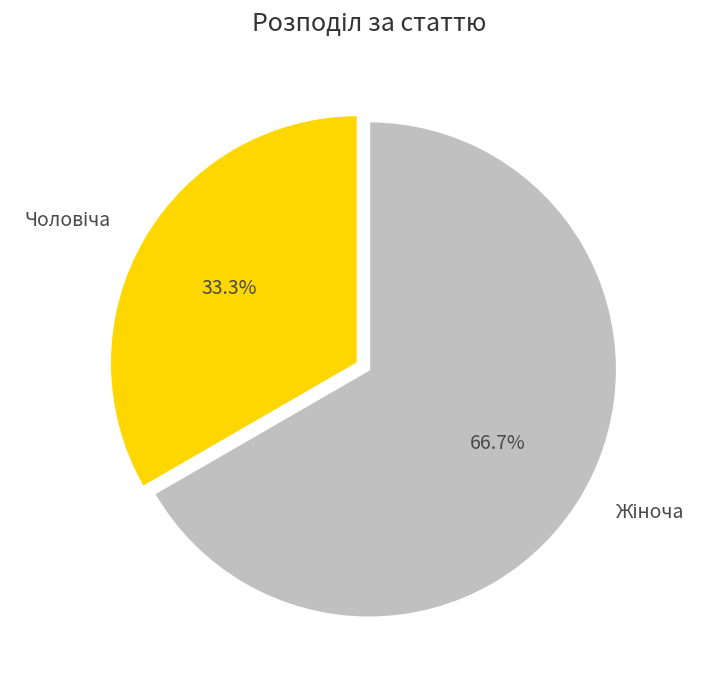

Does any single category account for the majority?

Yes